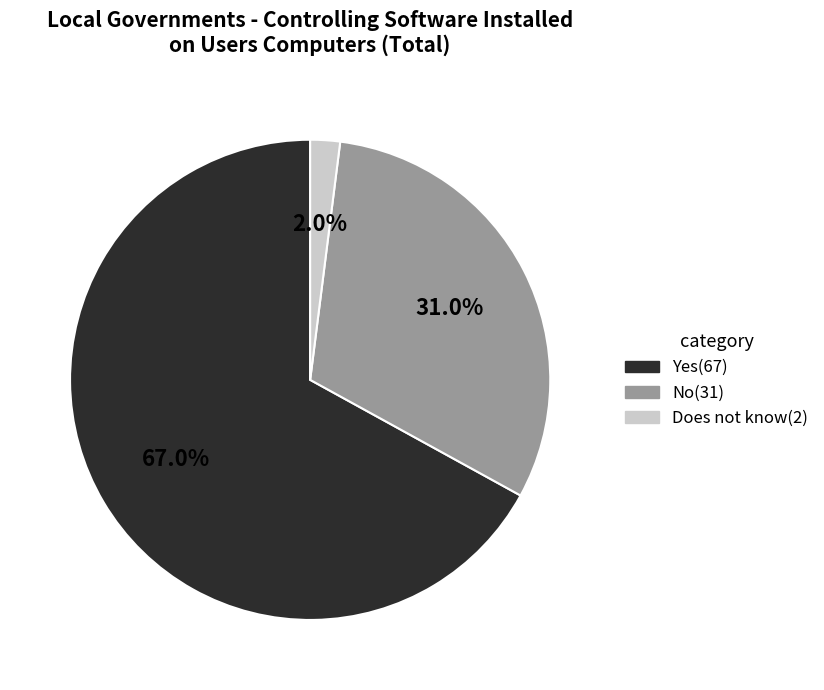

To the nearest percent, what is the difference between the largest and smallest slice percentages?

65%